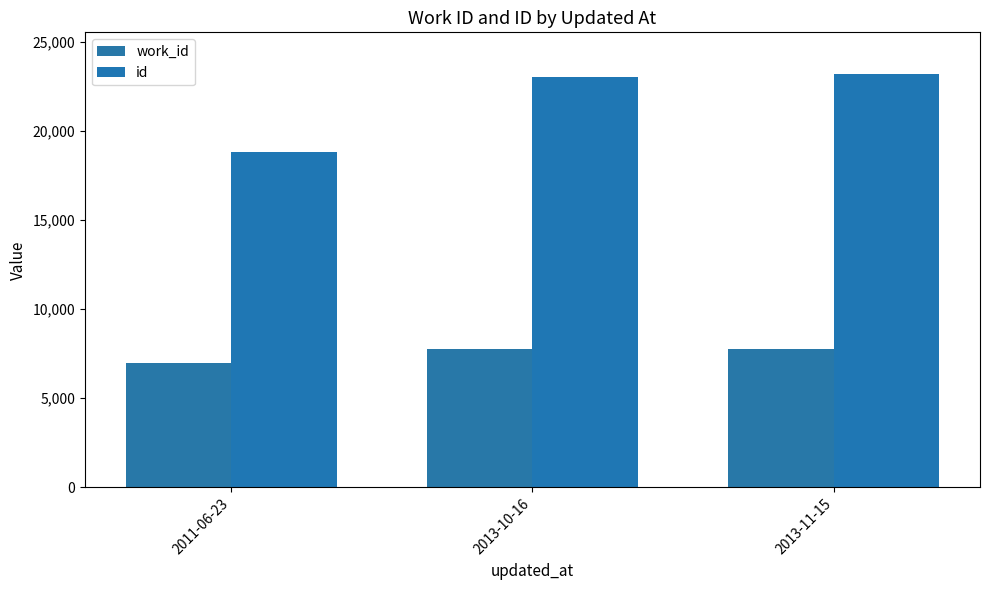

Where is work_id nearest to the value 7378?

2013-10-16